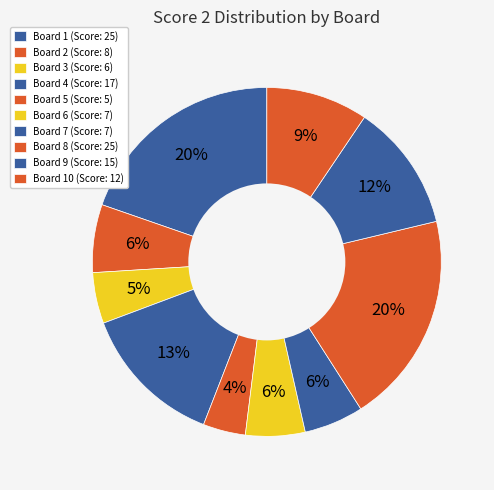

Count the number of slices in the pie.

10